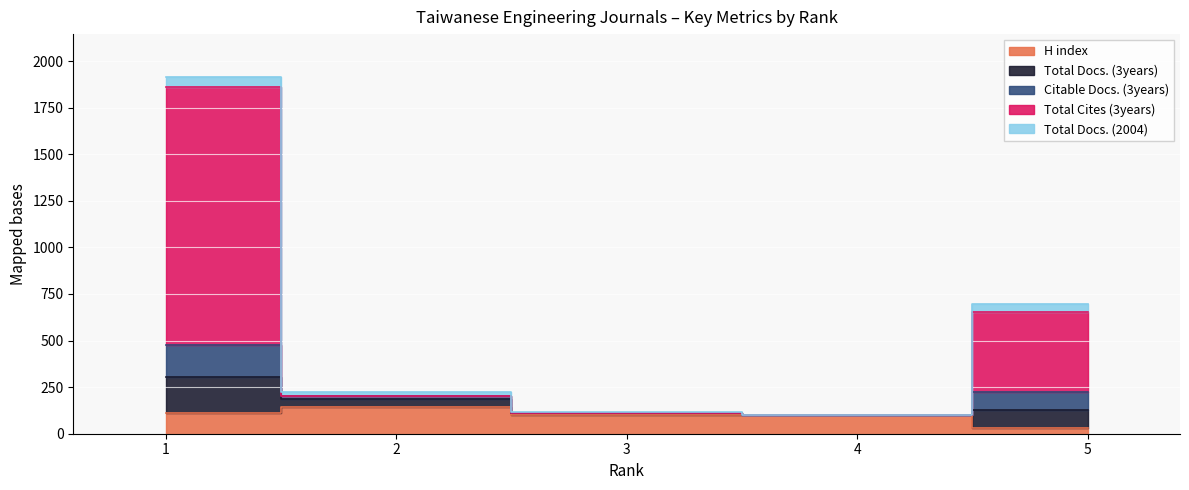

At how many categories does at least one series exceed 24?

5